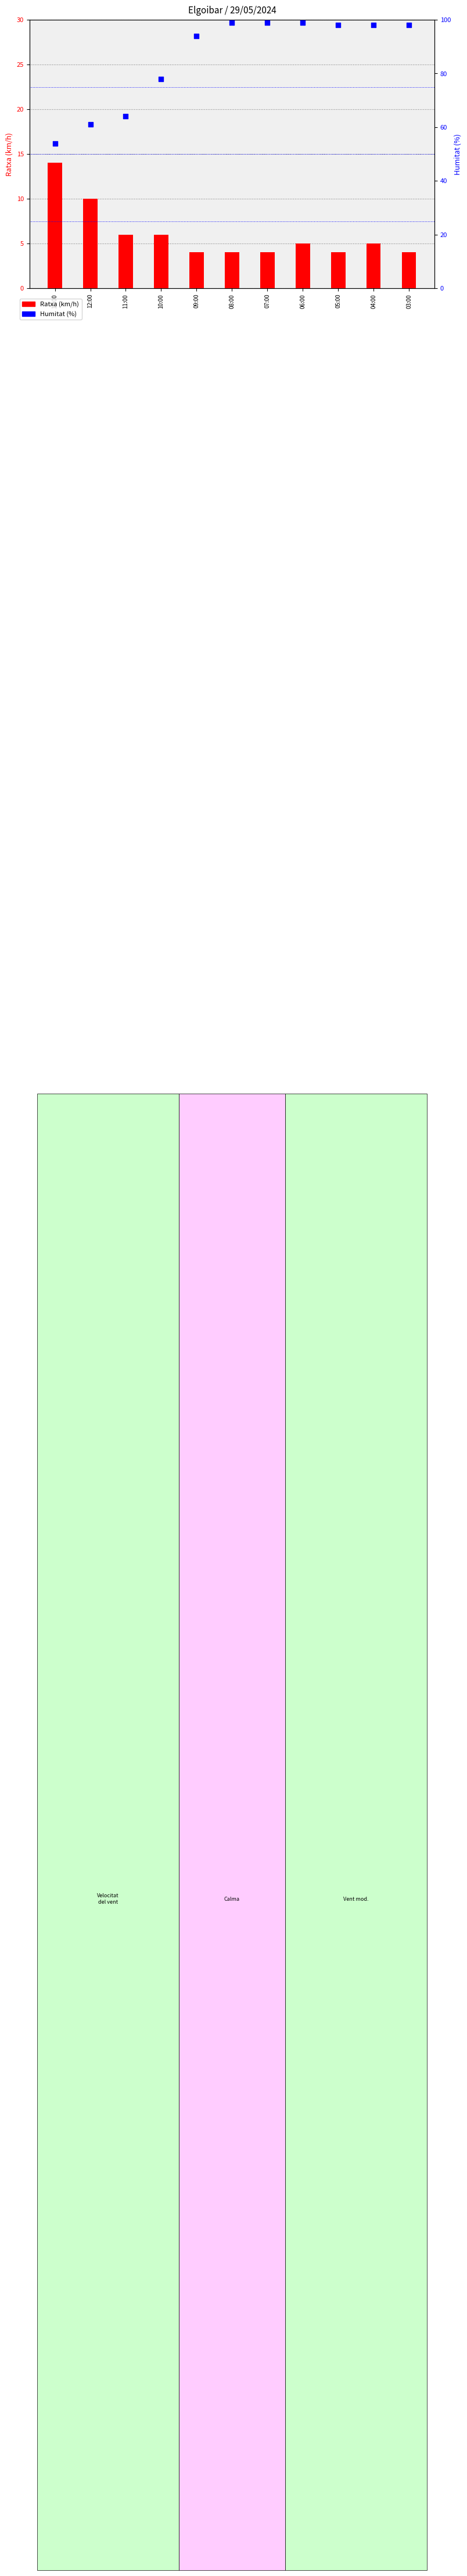

At which category is the sum across all series the highest?

06:00